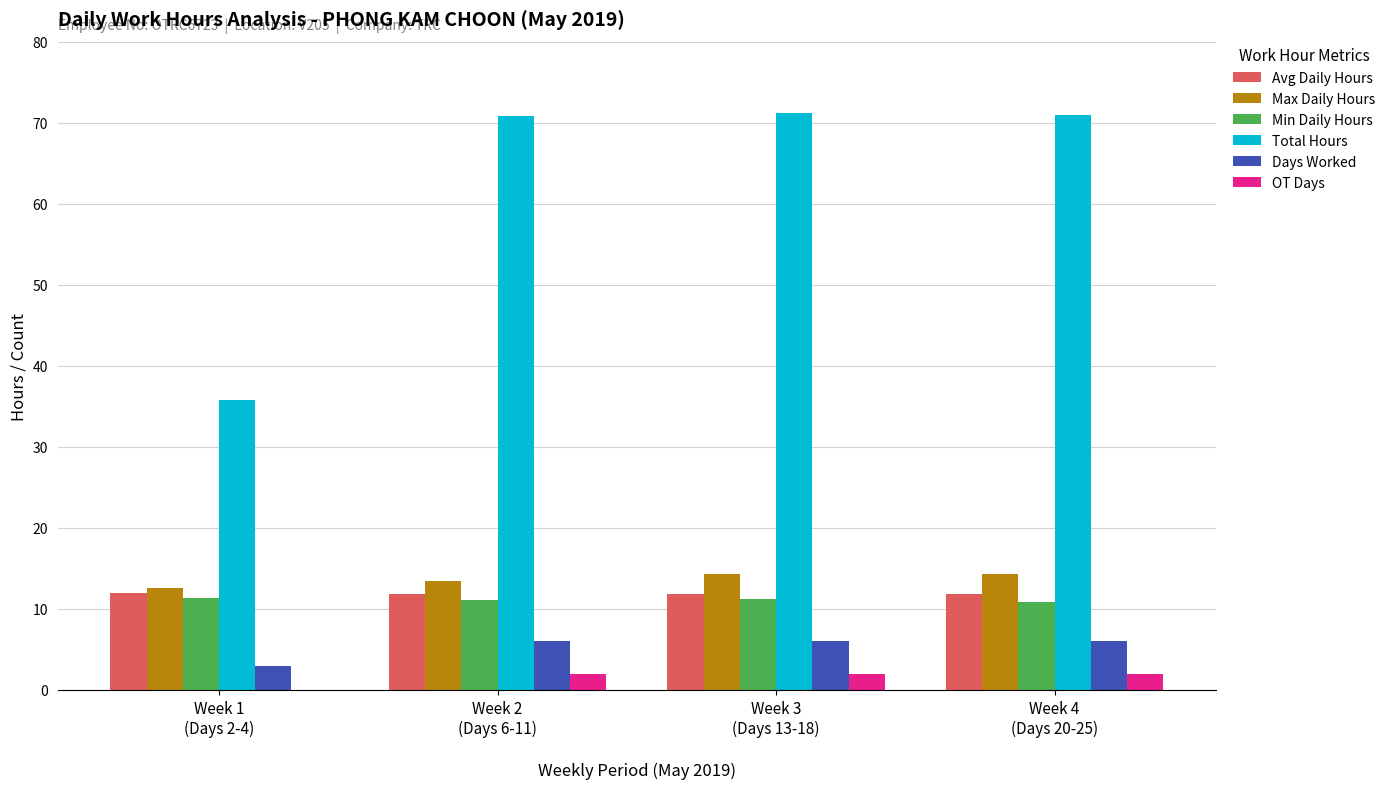

The Total Hours series shows 14.4 at Week 1
(Days 2-4). True or false?

False